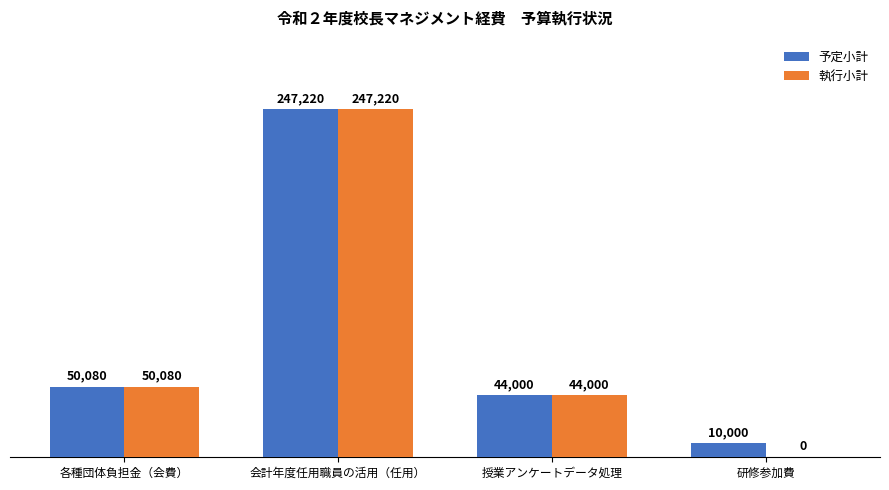

What is the difference between the 執行小計 values at 研修参加費 and 各種団体負担金（会費）?

50080